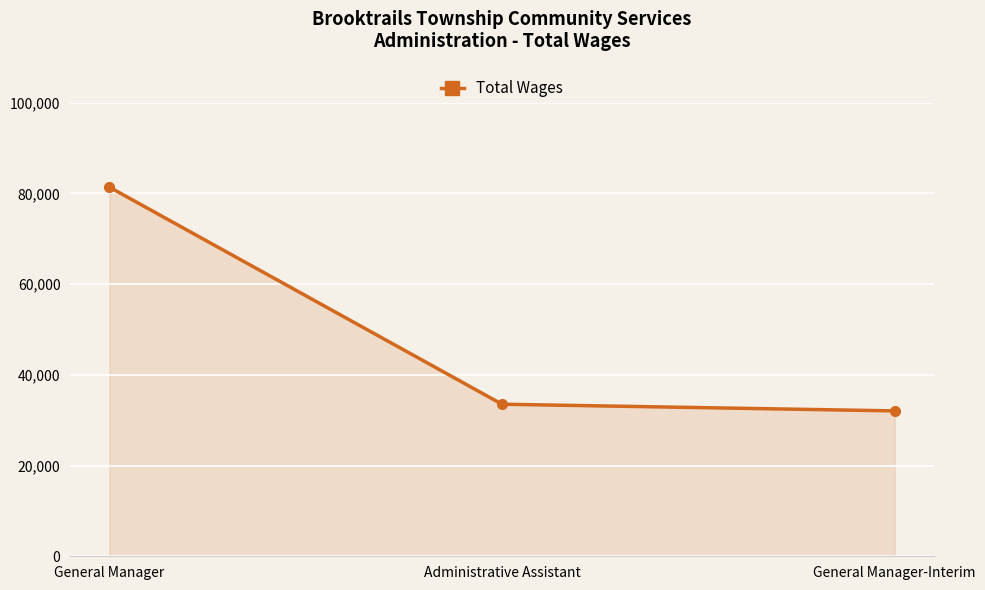

What is the sum of all values?

146911